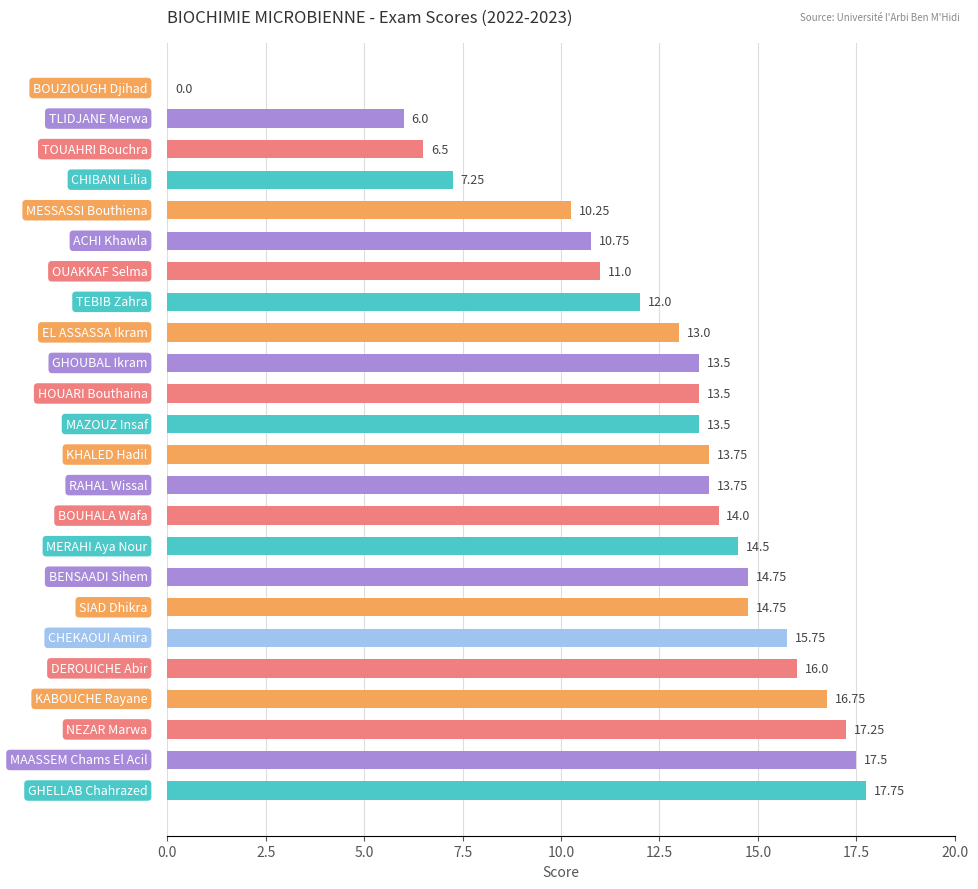

Count the number of categories in the chart.

24